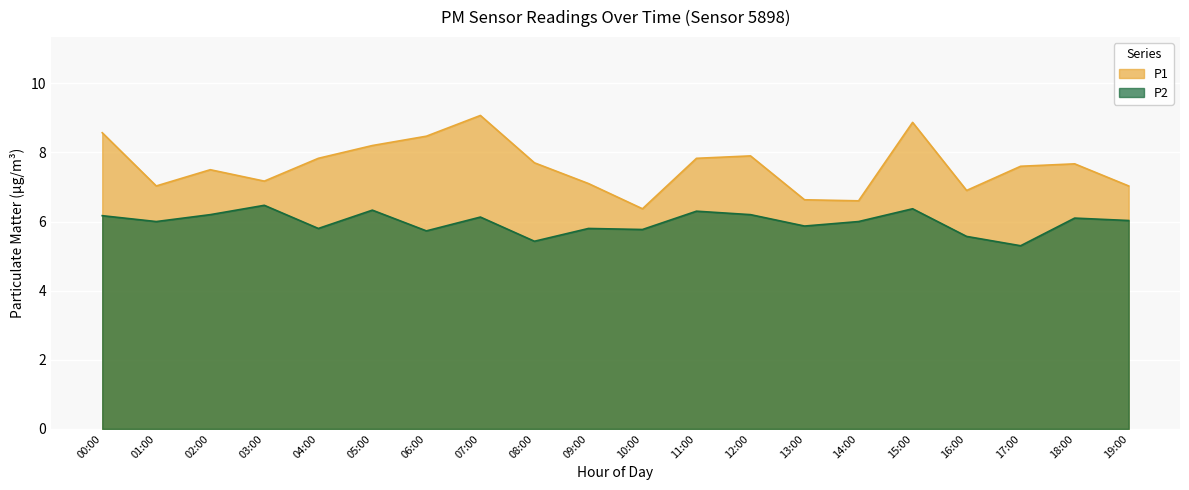

True or false: P2 has a value of 1.8 at 08:00.

False